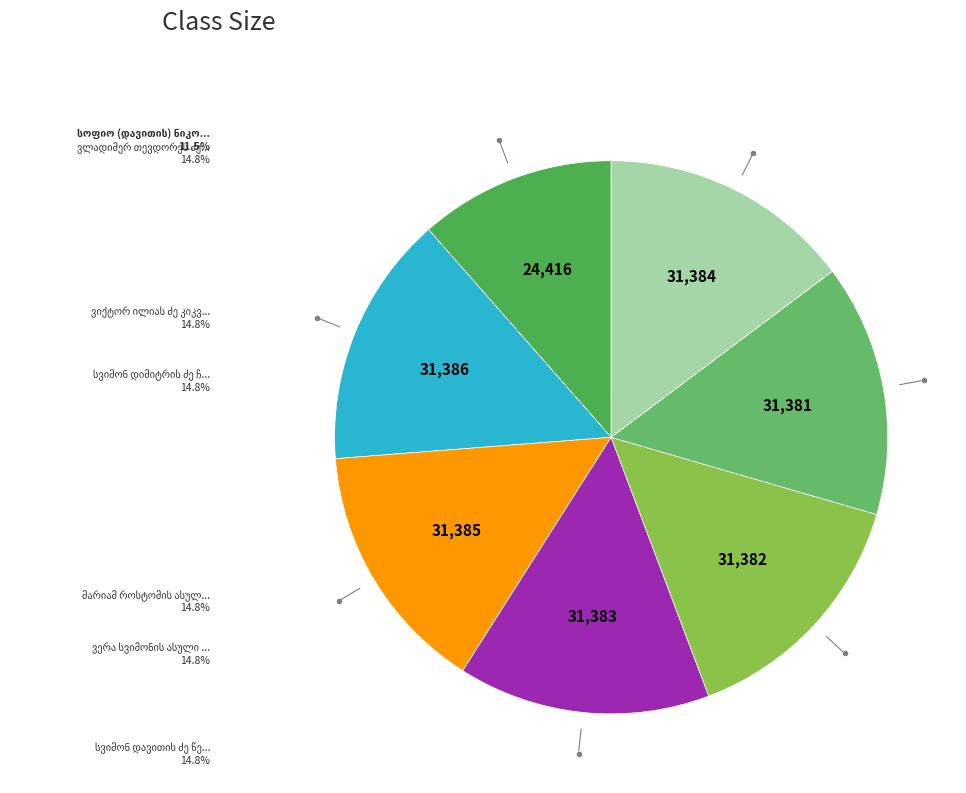

Which slice is the smallest?

სოფიო (დავითის) ნიკოლოზის ასული კაჩაური